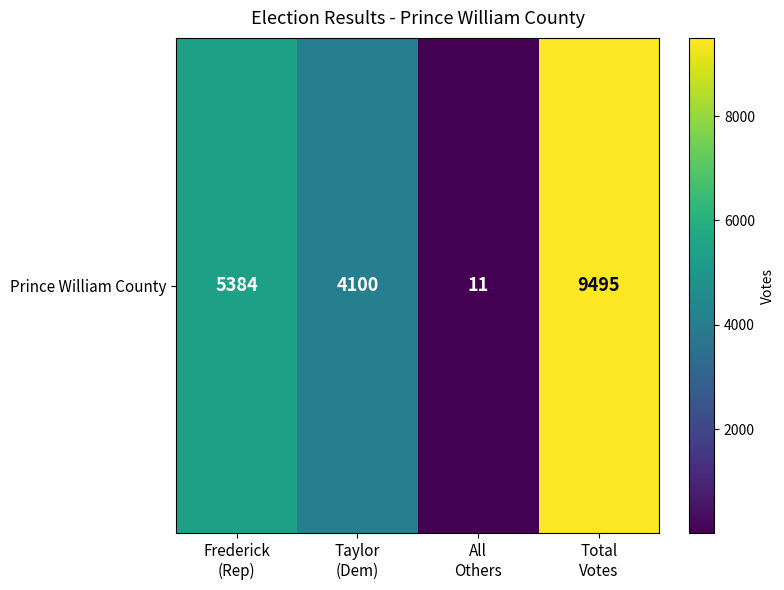

What is the sum of all values?

18990